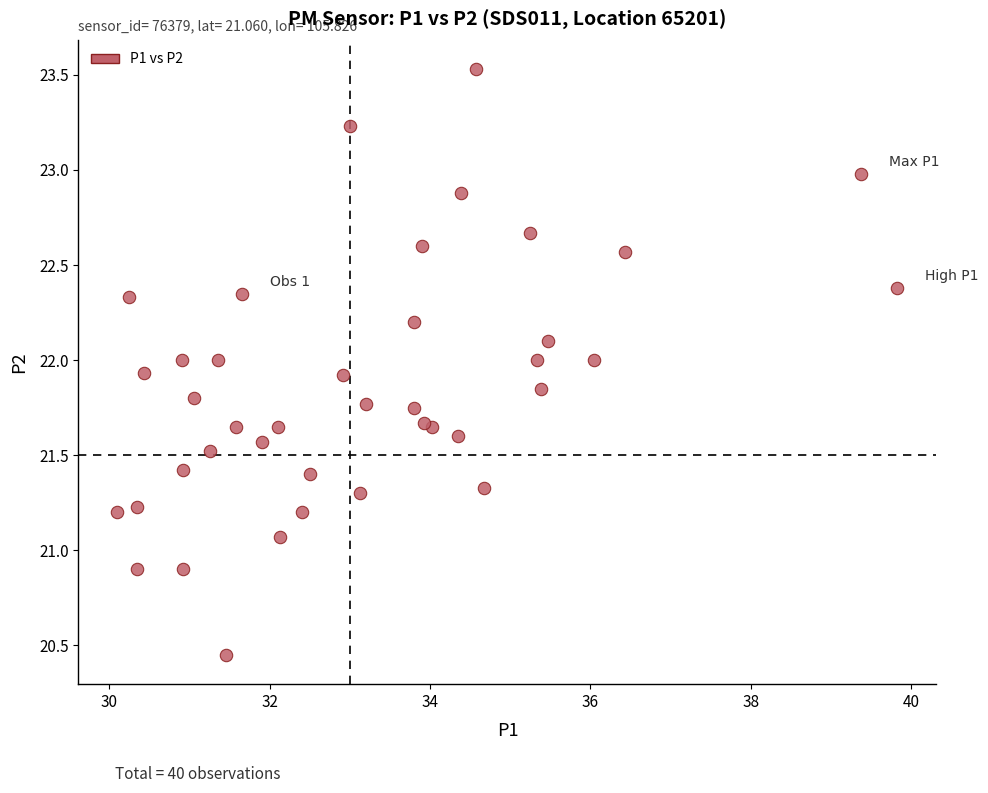

What is the range of X values (max minus min)?

9.7